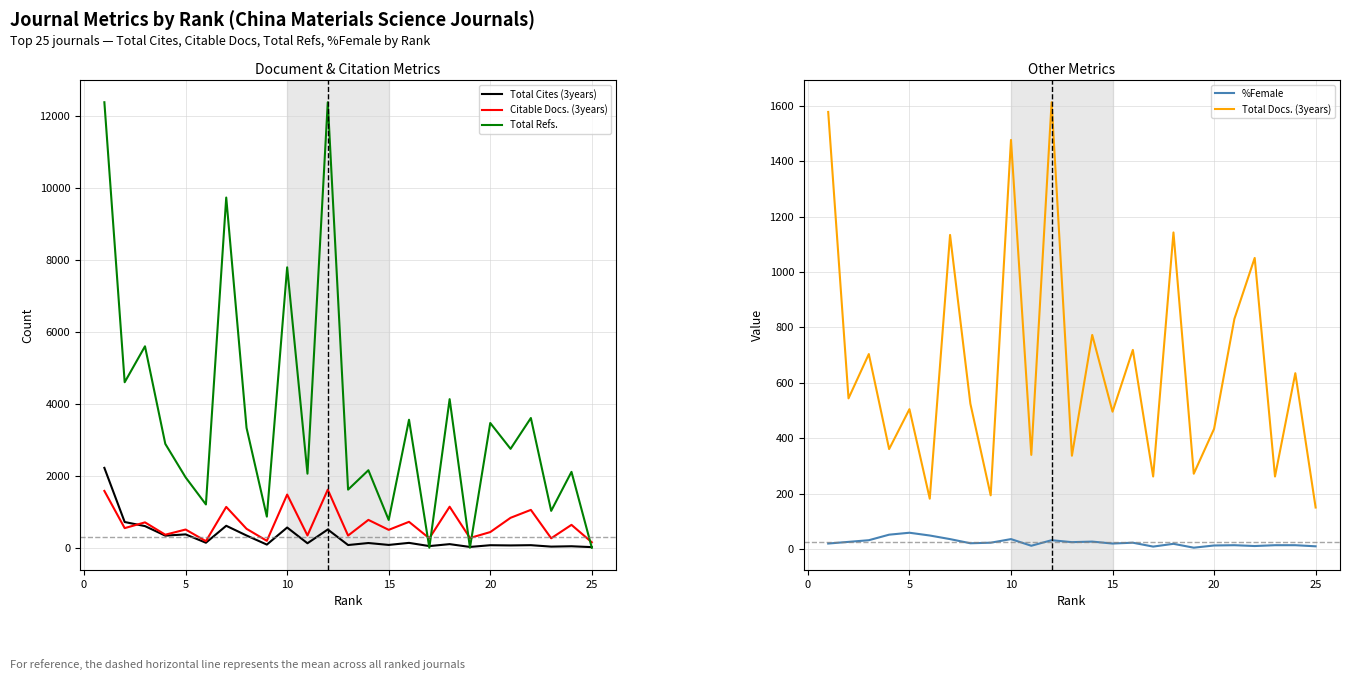

True or false: Total Docs. (3years) and %Female intersect in this chart.

False